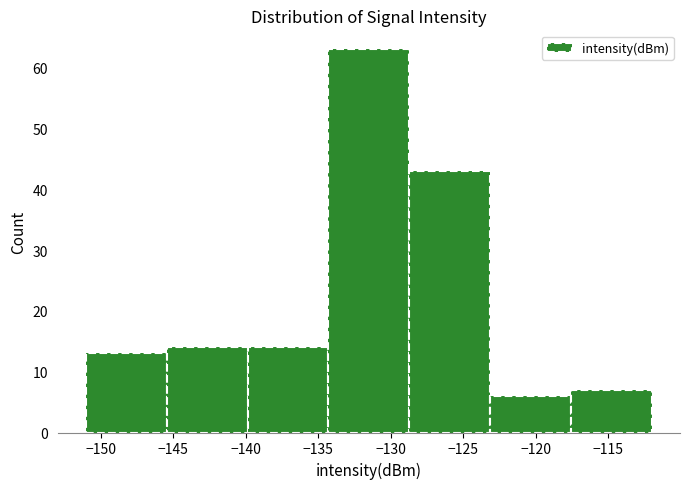

How tall is the bar that spans -140.0 to -134.5 on the x-axis? Neither the bar edges nor the heights are printed on the chart, so give them approximately, as read against the axes.

14